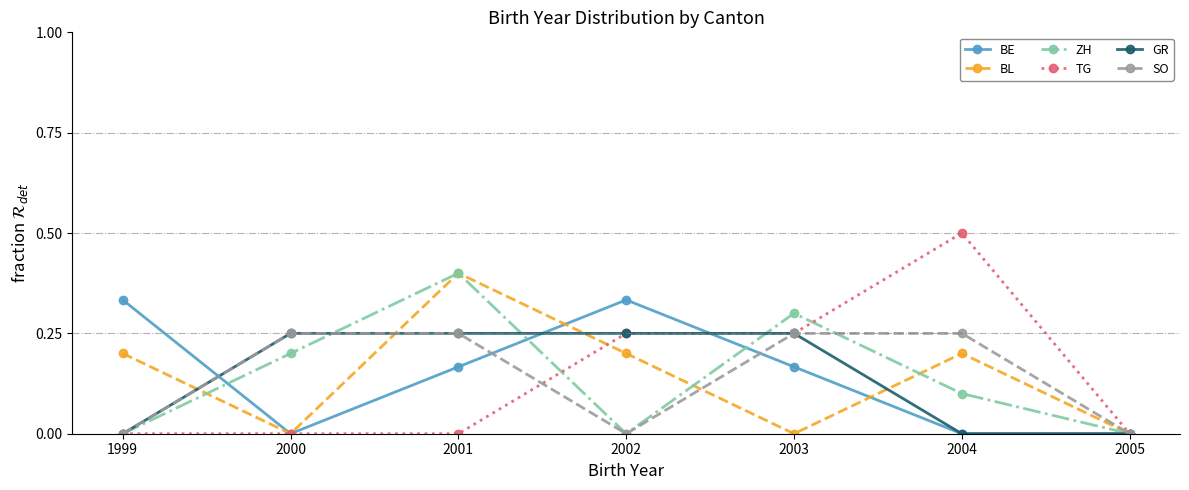

Which series has the largest range (max minus min)?

TG